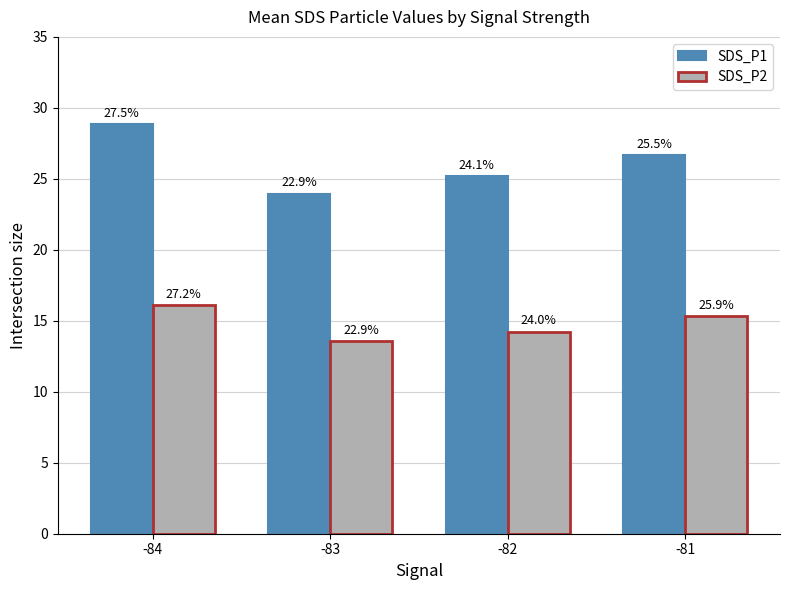

What are all the series names shown in the legend?

SDS_P1, SDS_P2